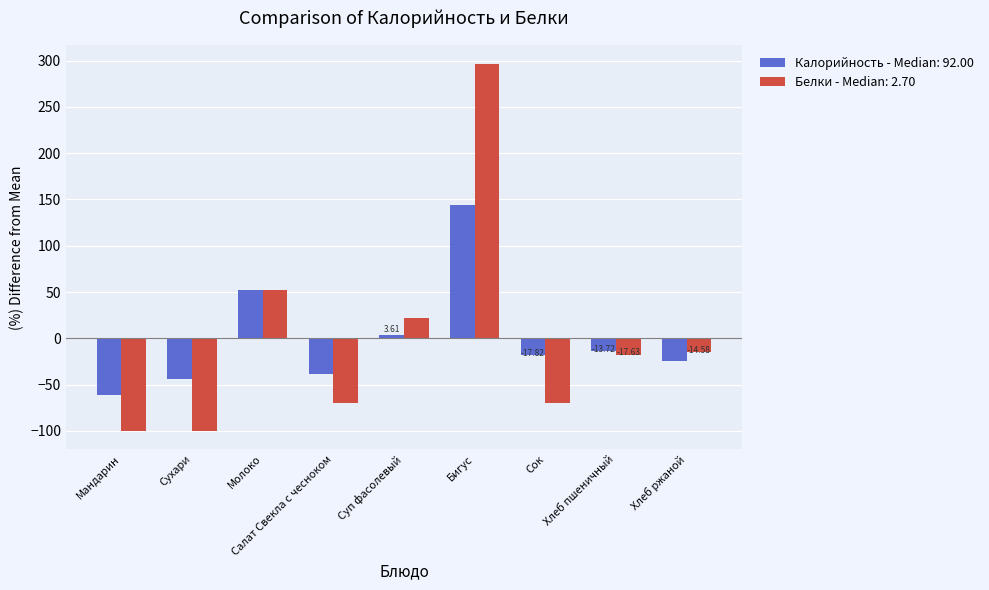

At how many categories does at least one series exceed 223?

1